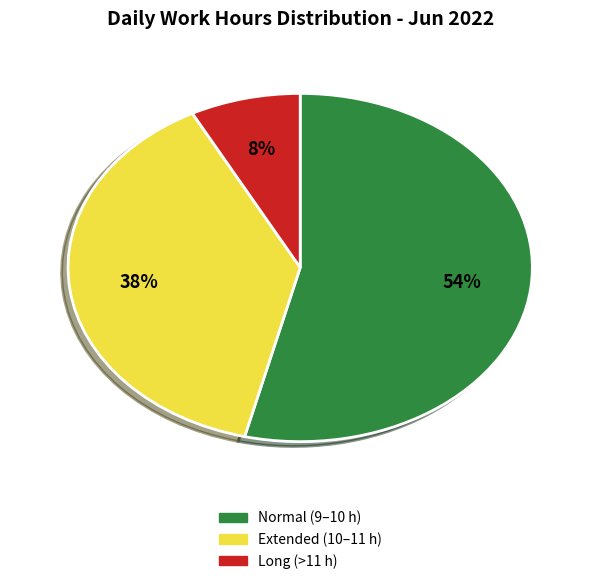

Is there any slice that represents more than half of the pie?

Yes